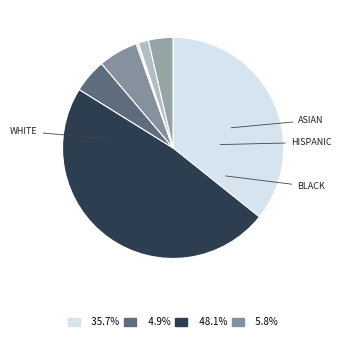

Rank the categories by value from highest to lowest.

BLACK, WHITE, HISPANIC, ASIAN, TWO OR MORE RACES, SOME OTHER RACE, AMERICAN INDIAN, NATIVE HAWAIIAN